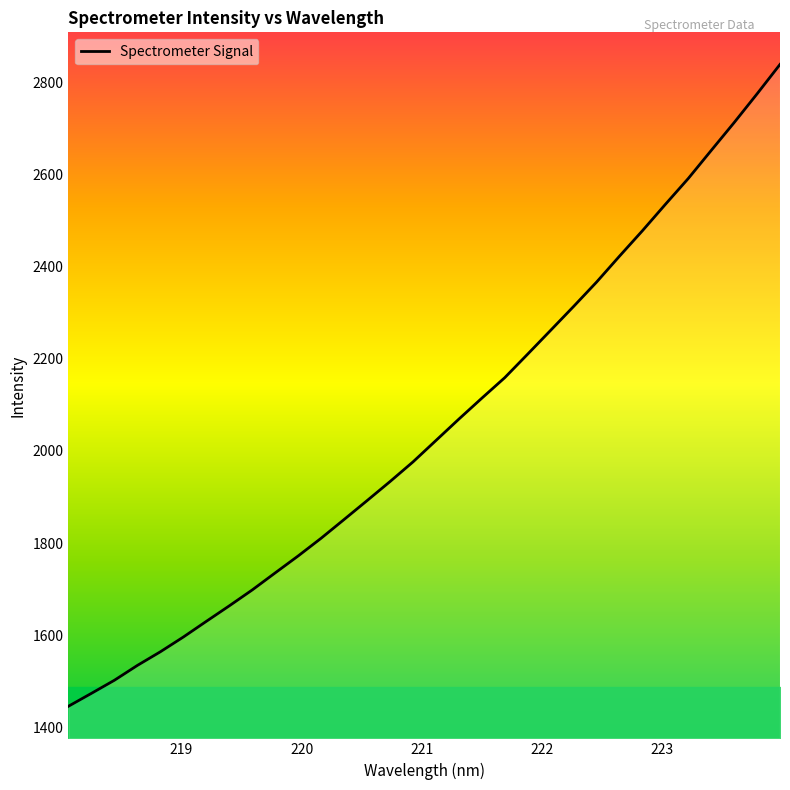

What is the difference between the maximum and minimum values?

1392.3